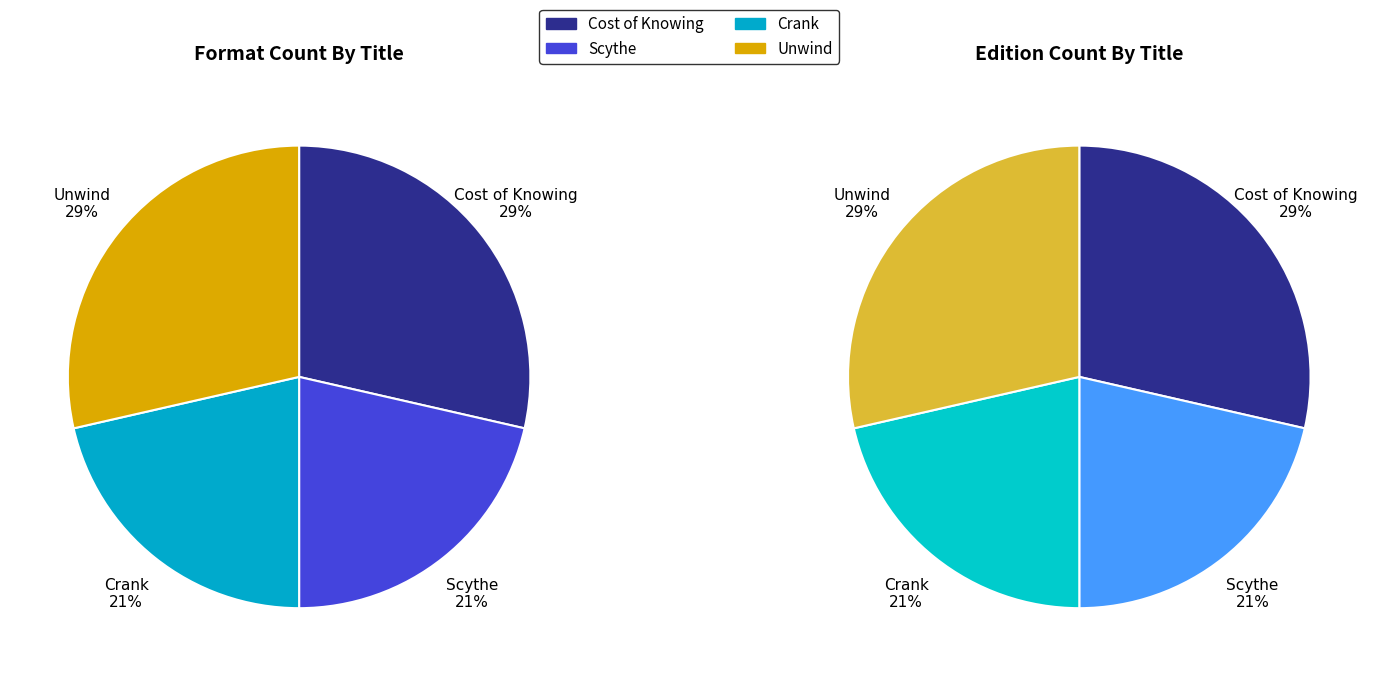

To the nearest percent, what is the average slice percentage?

25%